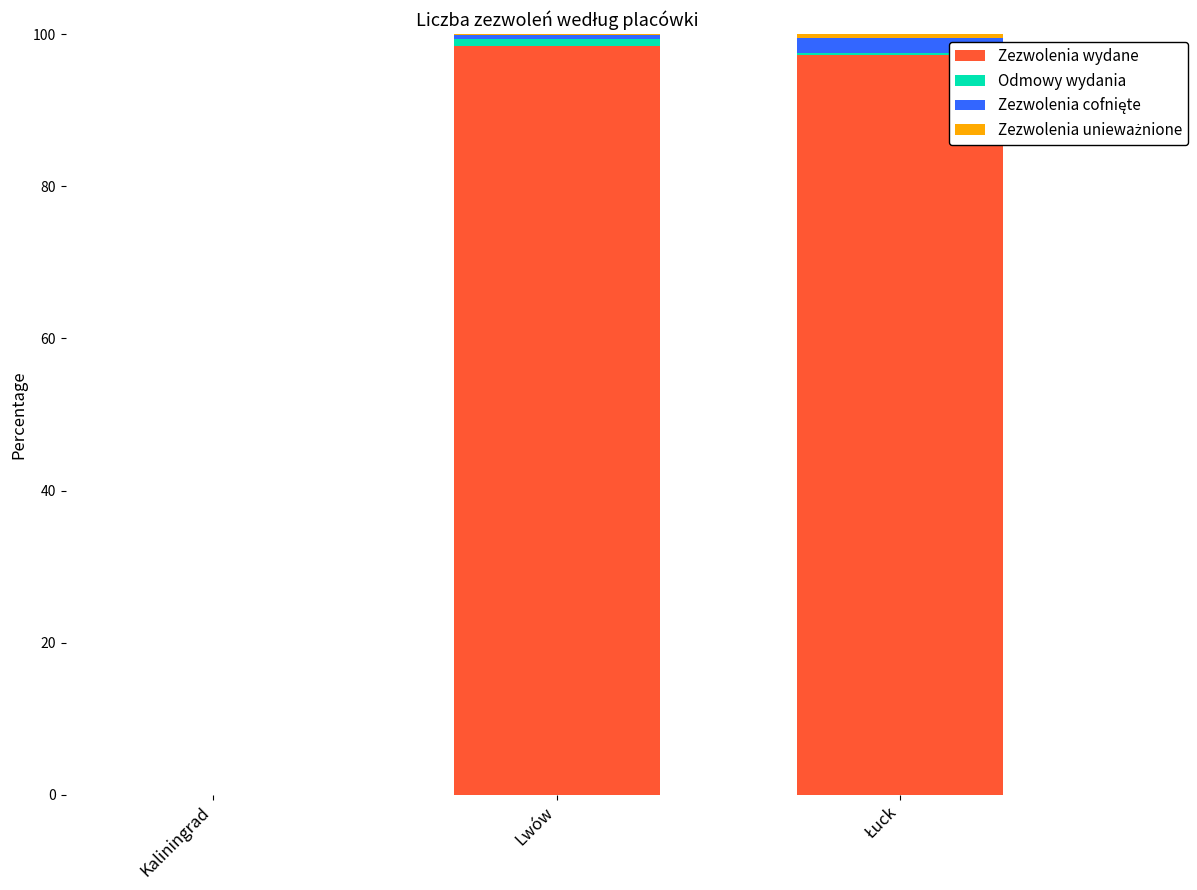

Which series has the largest total across all categories?

Zezwolenia wydane